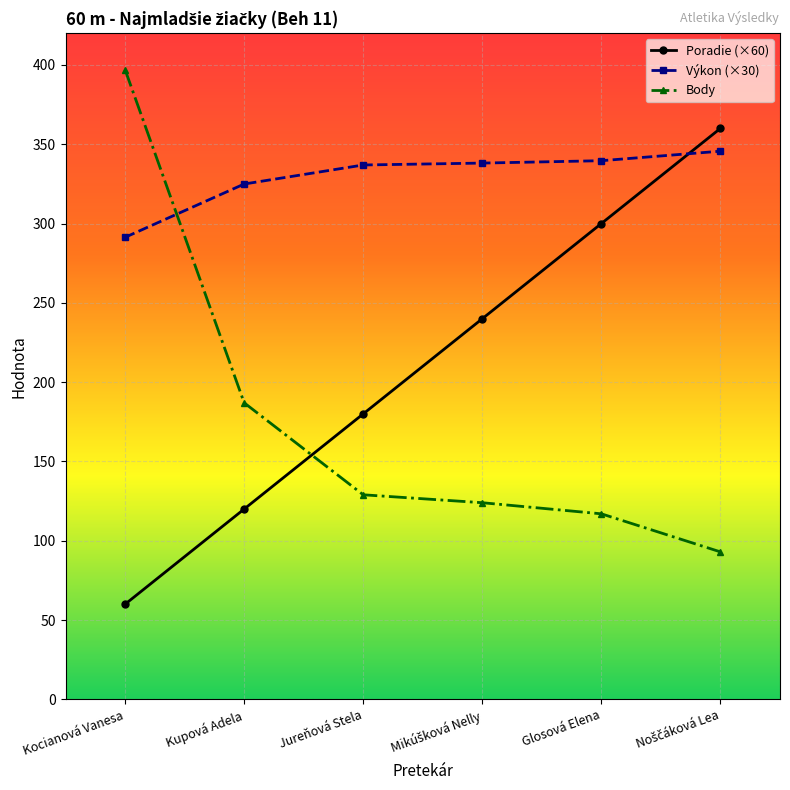

What is the spread (max minus min) of values at Glosová Elena?

222.6